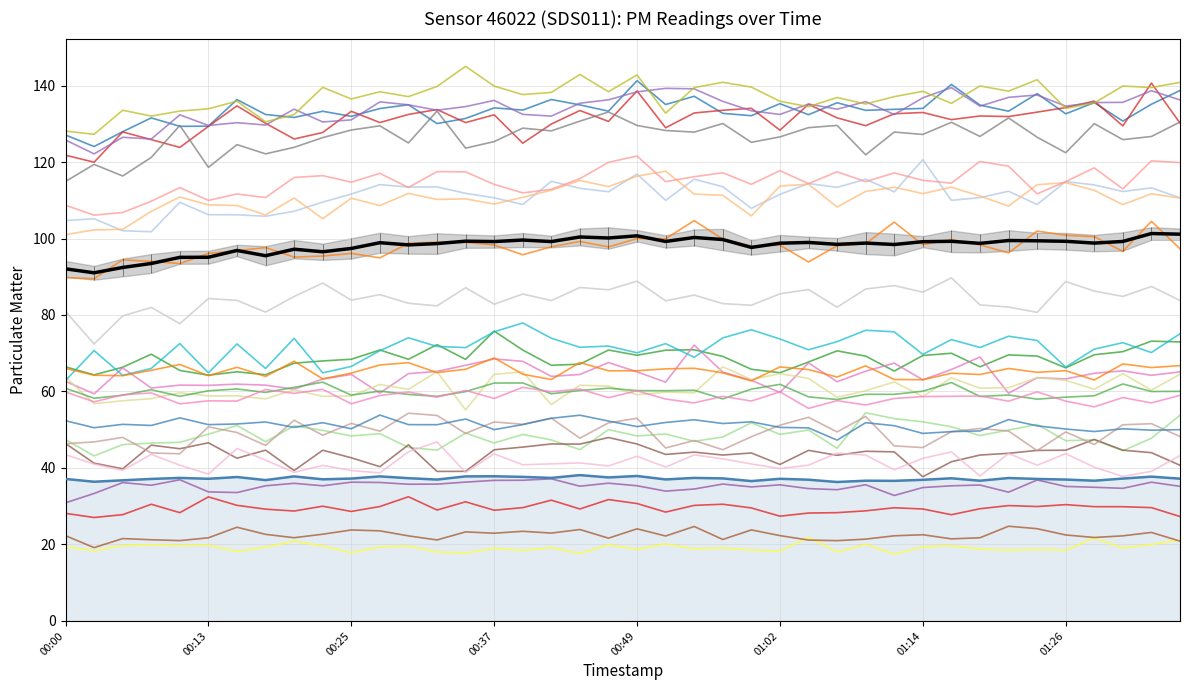

Read the P1 value at 00:23.

96.5